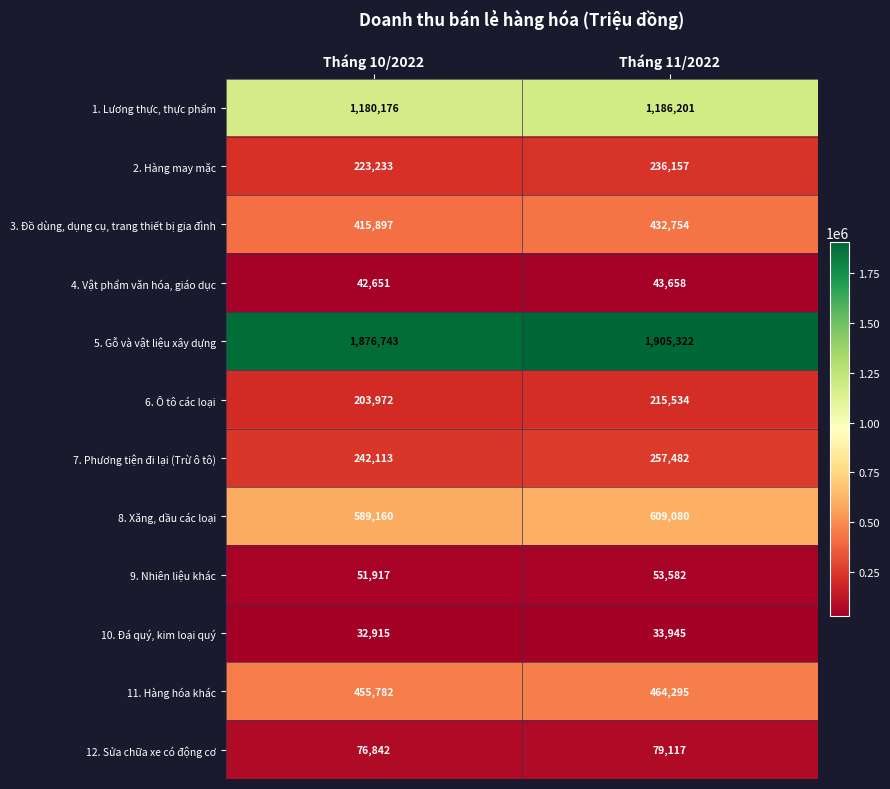

At Tháng 10/2022, list the series in order from smallest to largest.

10. Đá quý, kim loại quý, 4. Vật phẩm văn hóa, giáo dục, 9. Nhiên liệu khác, 12. Sửa chữa xe có động cơ, 6. Ô tô các loại, 2. Hàng may mặc, 7. Phương tiện đi lại (Trừ ô tô), 3. Đồ dùng, dụng cụ, trang thiết bị gia đình, 11. Hàng hóa khác, 8. Xăng, dầu các loại, 1. Lương thực, thực phẩm, 5. Gỗ và vật liệu xây dựng